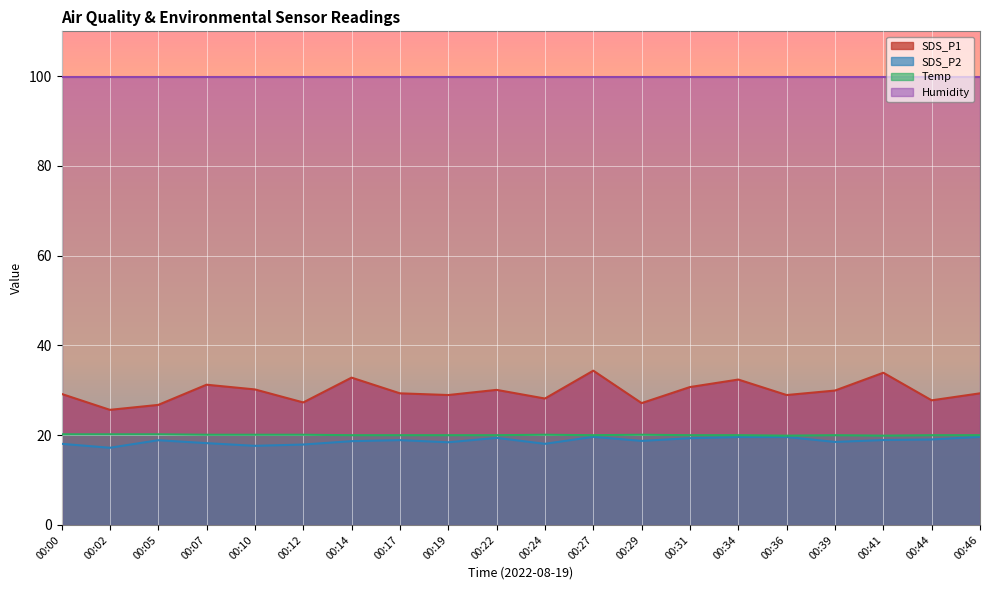

Which has a higher value, 00:10 or 00:29?

00:10